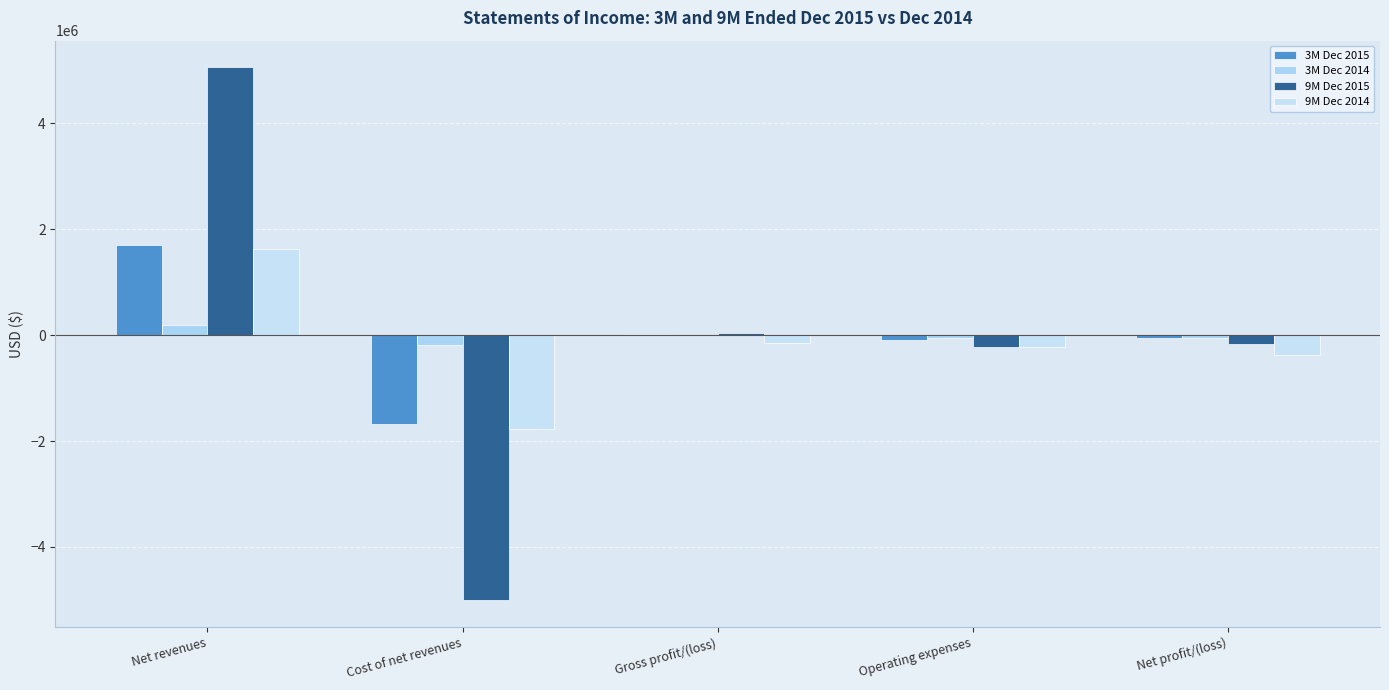

What is the label of the 5th bar from the left?

Net profit/(loss)